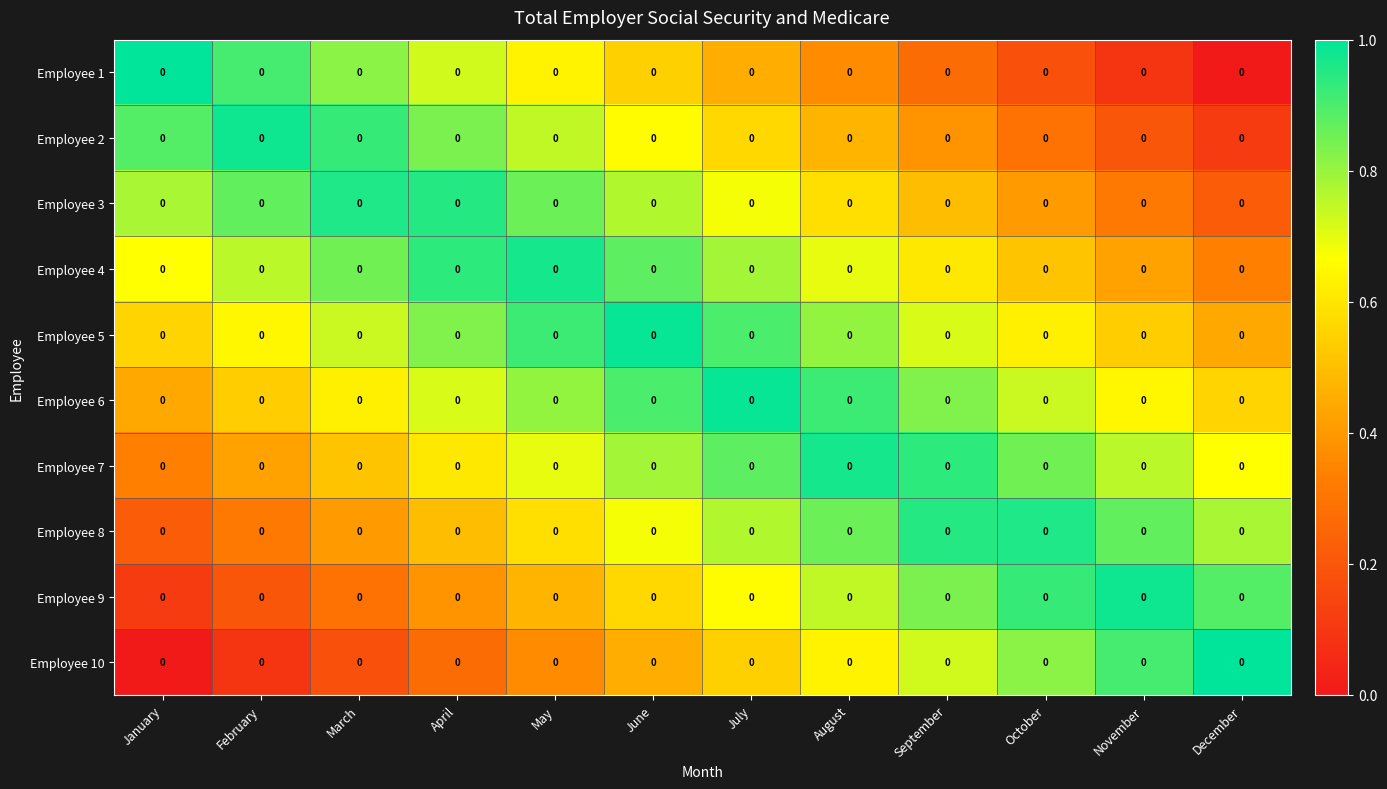

Reading left to right, extract all data points from this chart.

Employee 1: January=0.0	February=0.0	March=0.0	April=0.0	May=0.0	June=0.0	July=0.0	August=0.0	September=0.0	October=0.0	November=0.0	December=0.0
Employee 2: January=0.0	February=0.0	March=0.0	April=0.0	May=0.0	June=0.0	July=0.0	August=0.0	September=0.0	October=0.0	November=0.0	December=0.0
Employee 3: January=0.0	February=0.0	March=0.0	April=0.0	May=0.0	June=0.0	July=0.0	August=0.0	September=0.0	October=0.0	November=0.0	December=0.0
Employee 4: January=0.0	February=0.0	March=0.0	April=0.0	May=0.0	June=0.0	July=0.0	August=0.0	September=0.0	October=0.0	November=0.0	December=0.0
Employee 5: January=0.0	February=0.0	March=0.0	April=0.0	May=0.0	June=0.0	July=0.0	August=0.0	September=0.0	October=0.0	November=0.0	December=0.0
Employee 6: January=0.0	February=0.0	March=0.0	April=0.0	May=0.0	June=0.0	July=0.0	August=0.0	September=0.0	October=0.0	November=0.0	December=0.0
Employee 7: January=0.0	February=0.0	March=0.0	April=0.0	May=0.0	June=0.0	July=0.0	August=0.0	September=0.0	October=0.0	November=0.0	December=0.0
Employee 8: January=0.0	February=0.0	March=0.0	April=0.0	May=0.0	June=0.0	July=0.0	August=0.0	September=0.0	October=0.0	November=0.0	December=0.0
Employee 9: January=0.0	February=0.0	March=0.0	April=0.0	May=0.0	June=0.0	July=0.0	August=0.0	September=0.0	October=0.0	November=0.0	December=0.0
Employee 10: January=0.0	February=0.0	March=0.0	April=0.0	May=0.0	June=0.0	July=0.0	August=0.0	September=0.0	October=0.0	November=0.0	December=0.0